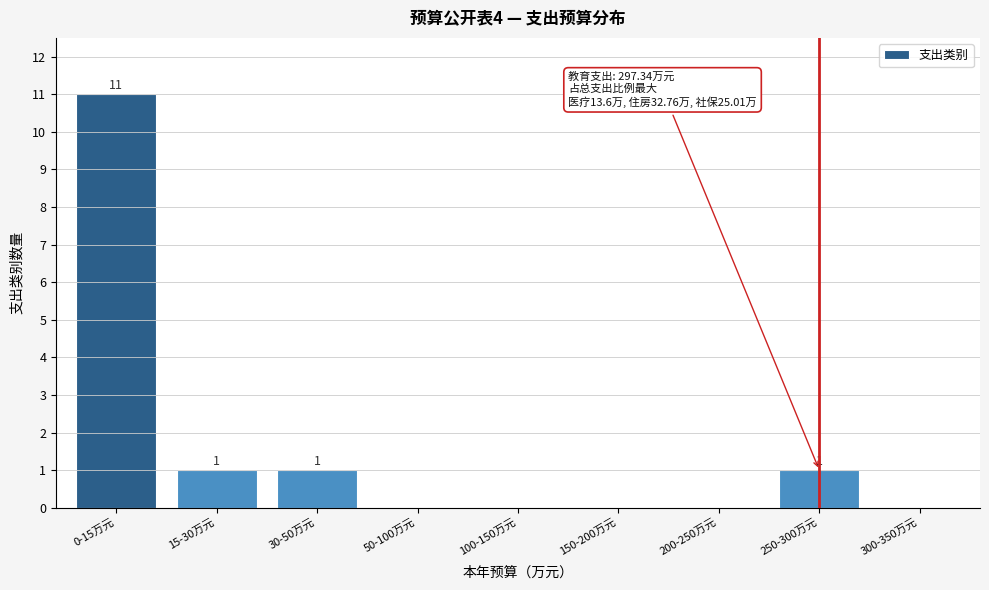

Reading left to right, transcribe all the data shown in this chart.

0-15万元=11	15-30万元=1	30-50万元=1	50-100万元=0	100-150万元=0	150-200万元=0	200-250万元=0	250-300万元=1	300-350万元=0